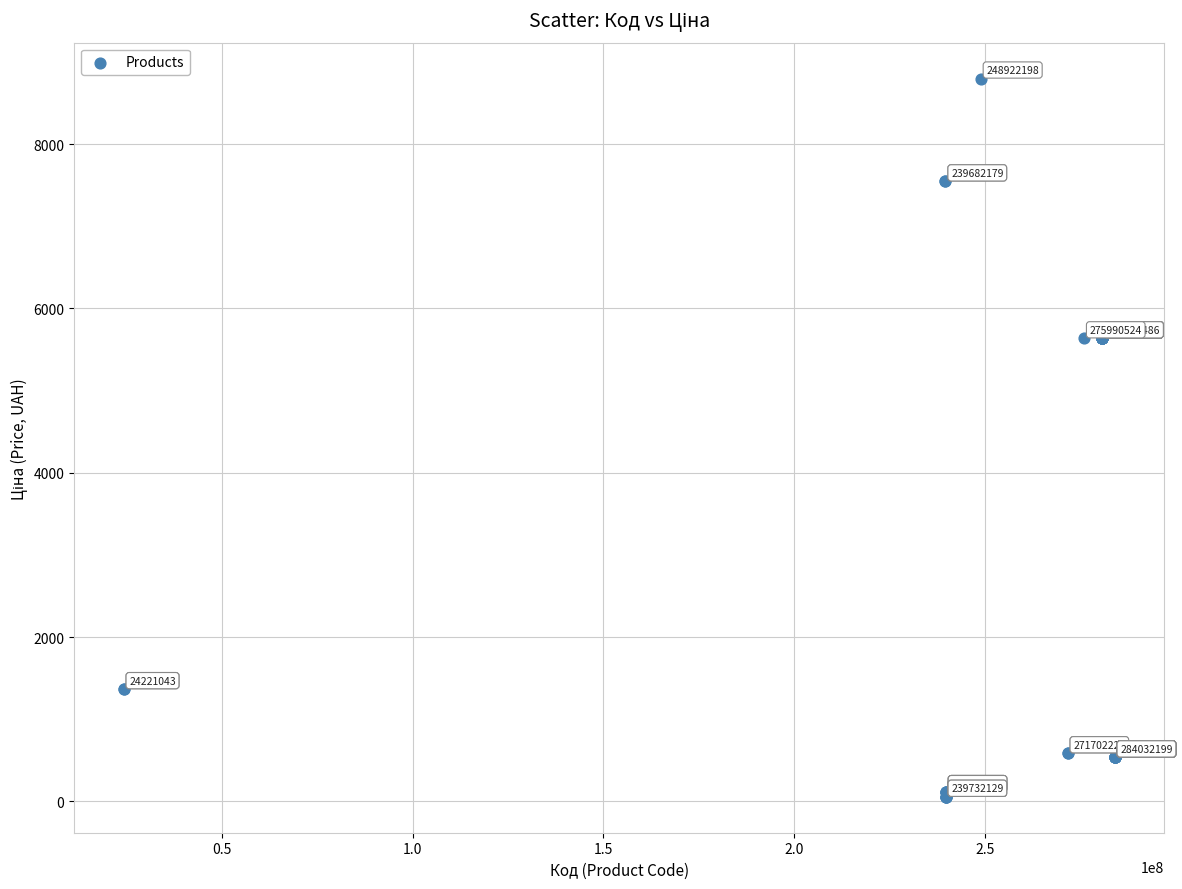

What Y value in the scatter plot is closest to 4427?

5636.0